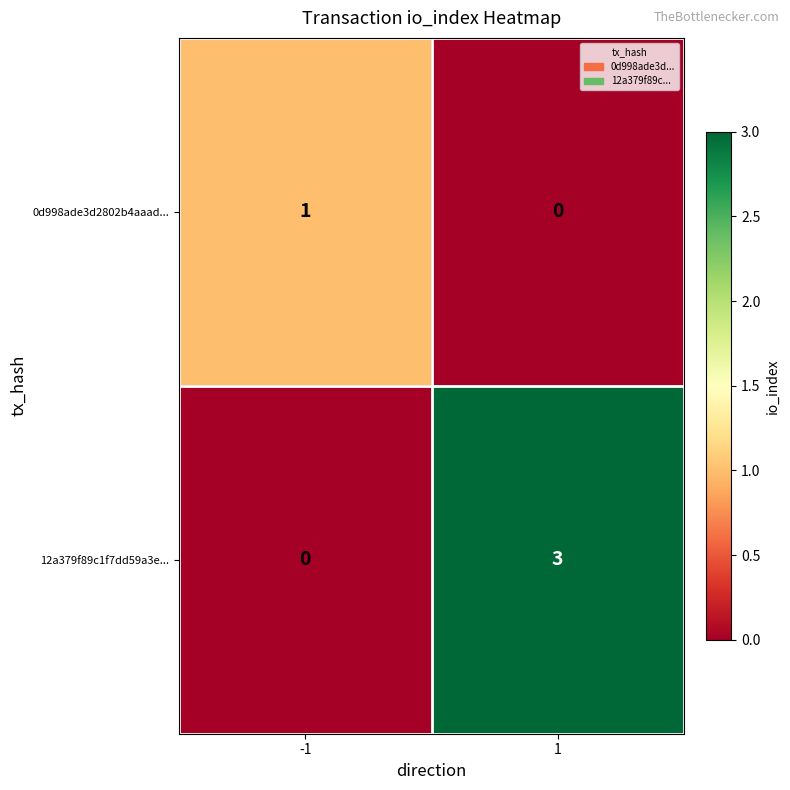

Which series changed the most between -1 and 1?

12a379f89c1f7dd59a3e...